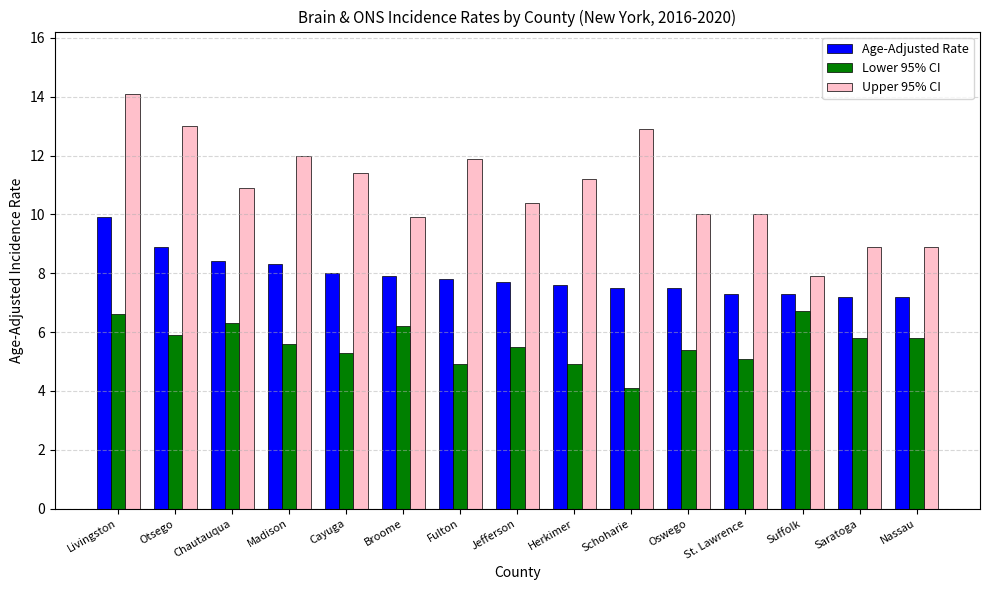

What position from the left is Schoharie?

10